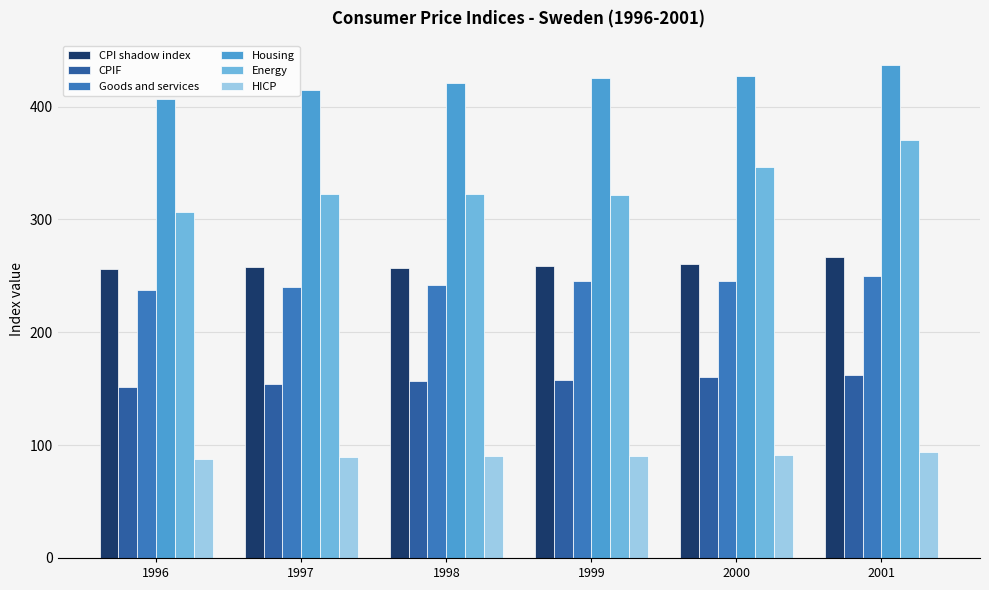

Read the CPI shadow index value at 2000.

260.8